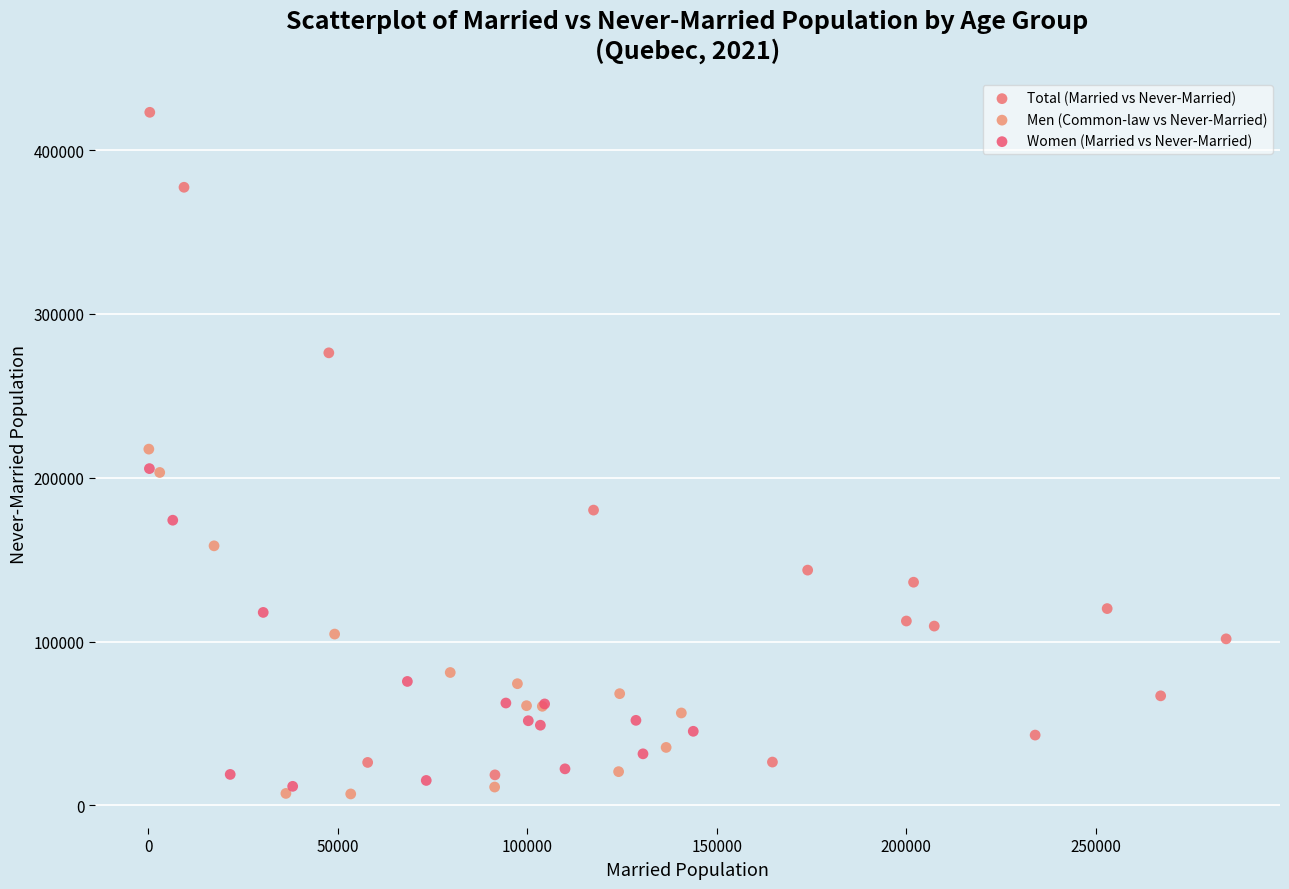

Which series has the largest Y range (max minus min)?

Total (Married vs Never-Married)